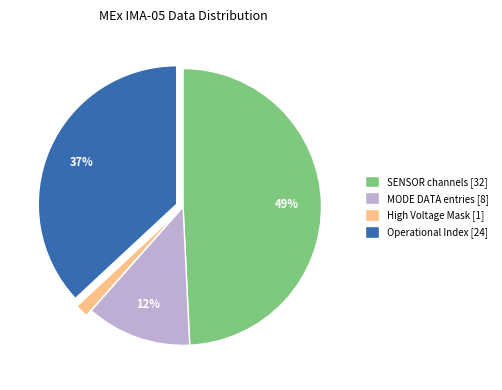

What is the largest slice in the pie chart?

SENSOR channels [32]